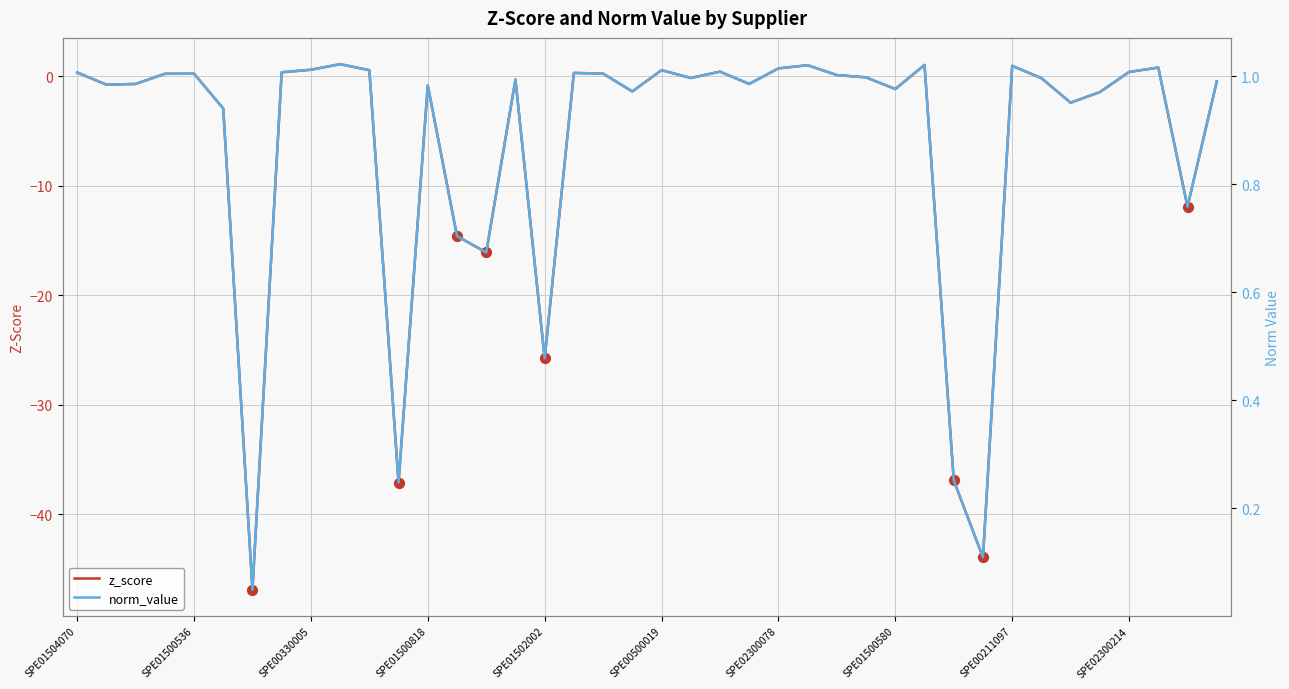

Which series has the largest total across all categories?

norm_value